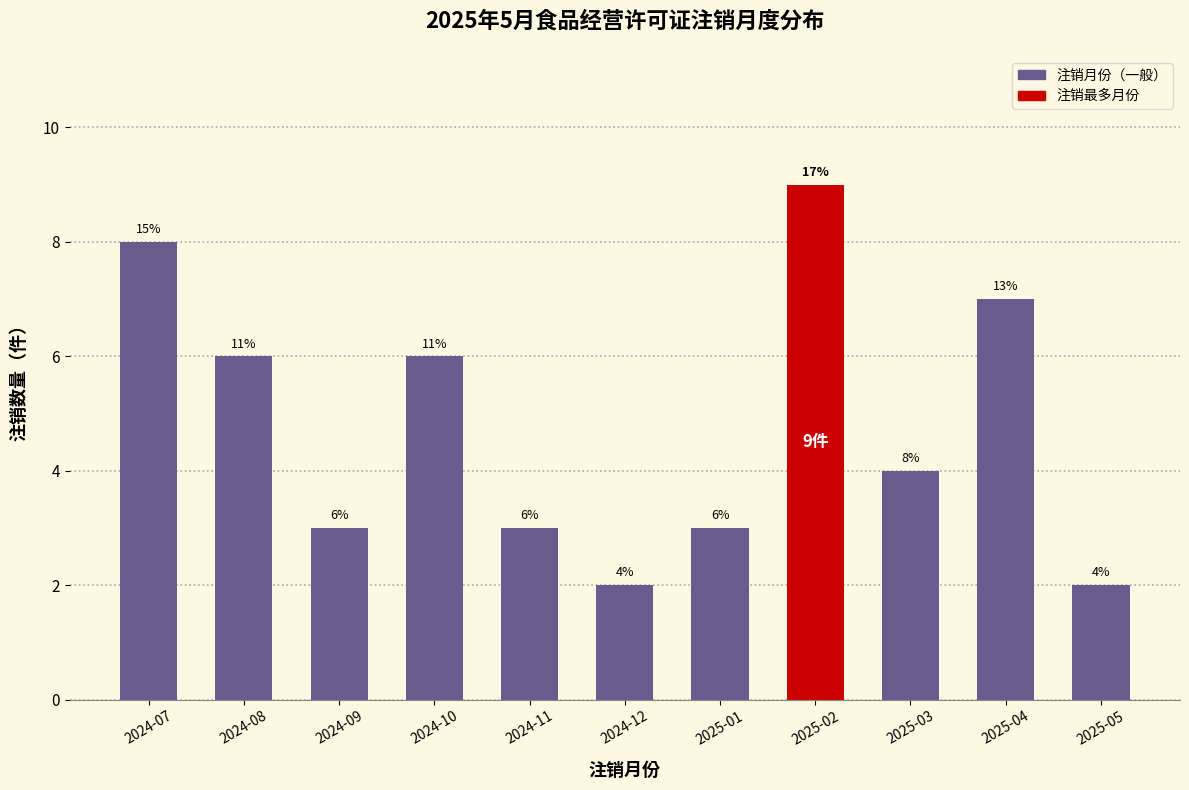

Reading left to right, list all the values displayed in this chart.

2024-07=8	2024-08=6	2024-09=3	2024-10=6	2024-11=3	2024-12=2	2025-01=3	2025-02=9	2025-03=4	2025-04=7	2025-05=2